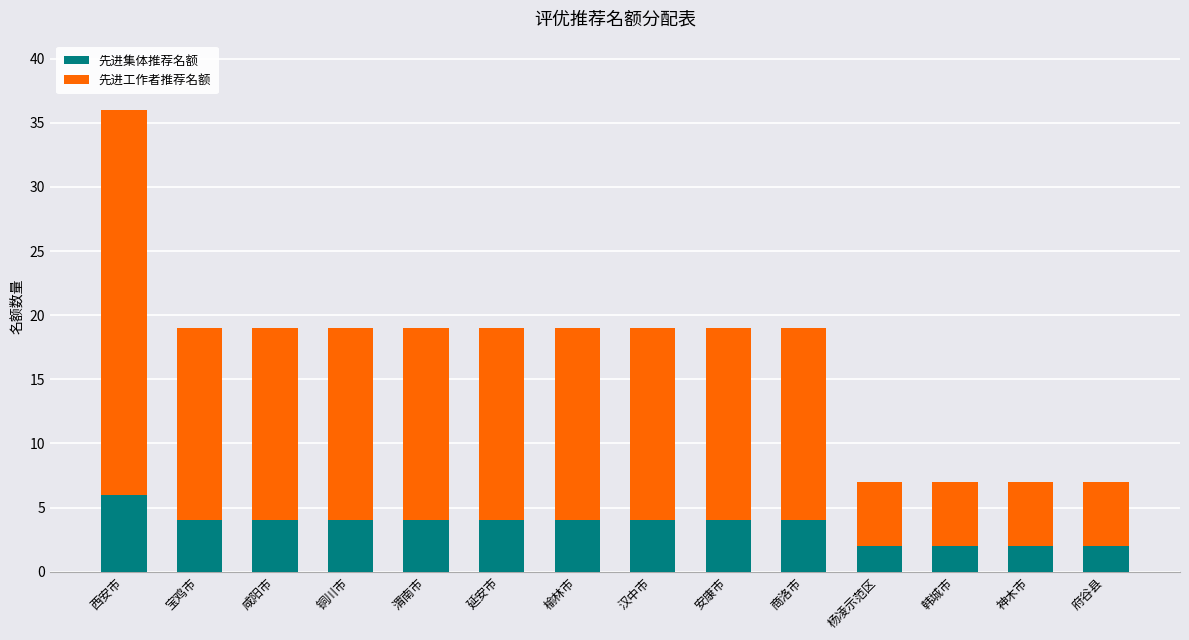

Which category has the highest value in the 先进集体推荐名额 series?

西安市